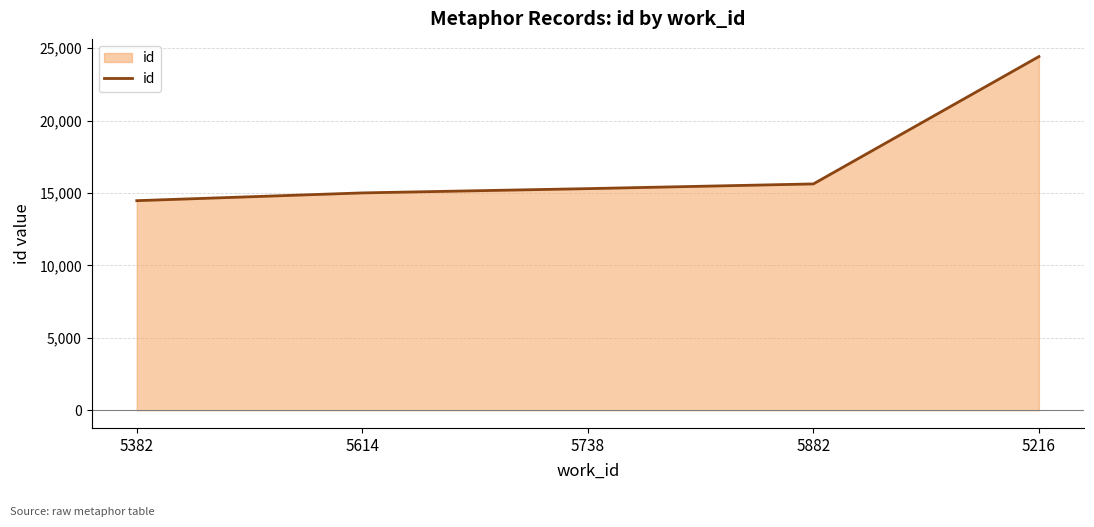

What is the change in value from 5614 to 5216?

+9411